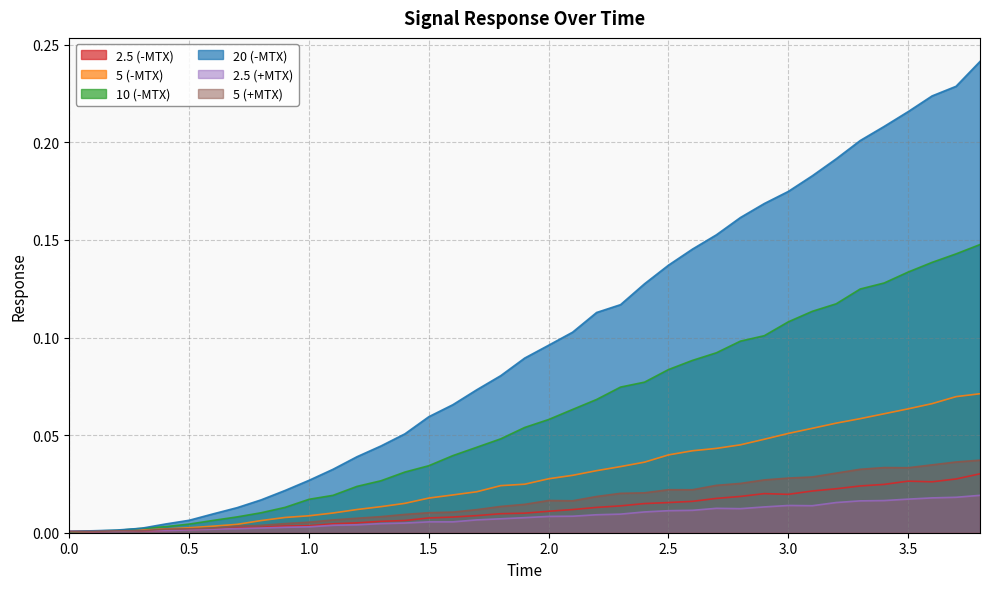

What is the maximum value for 10 (-MTX)?

0.1